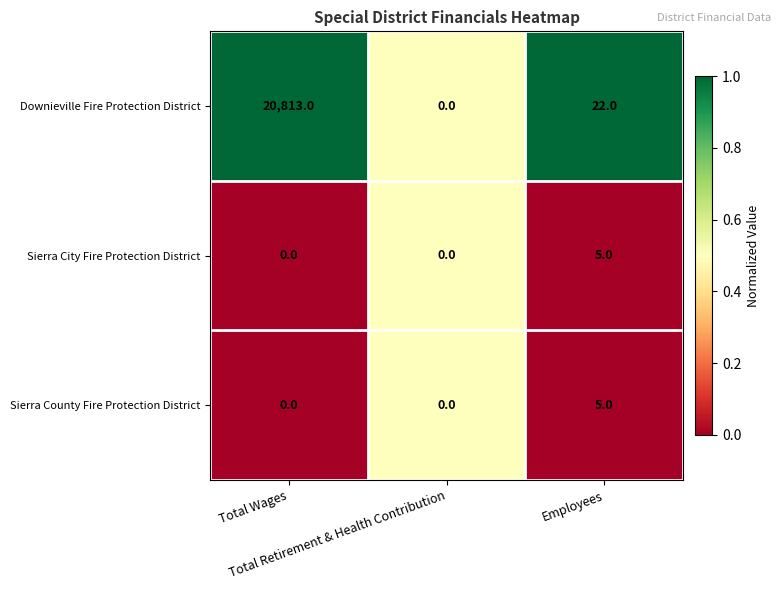

Which label corresponds to the largest value in the chart?

Total Wages